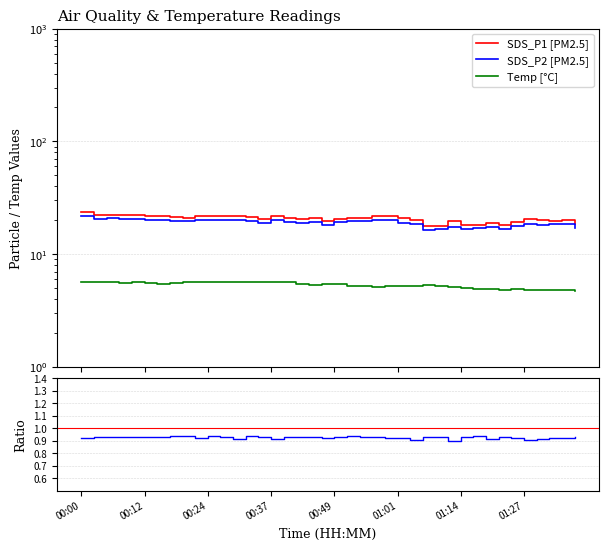

Which category has the highest value in the SDS_P2/SDS_P1 series?

01:27